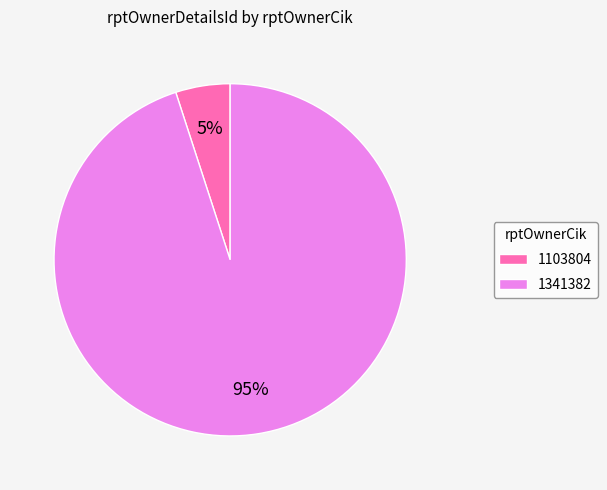

Count the number of slices in the pie.

2